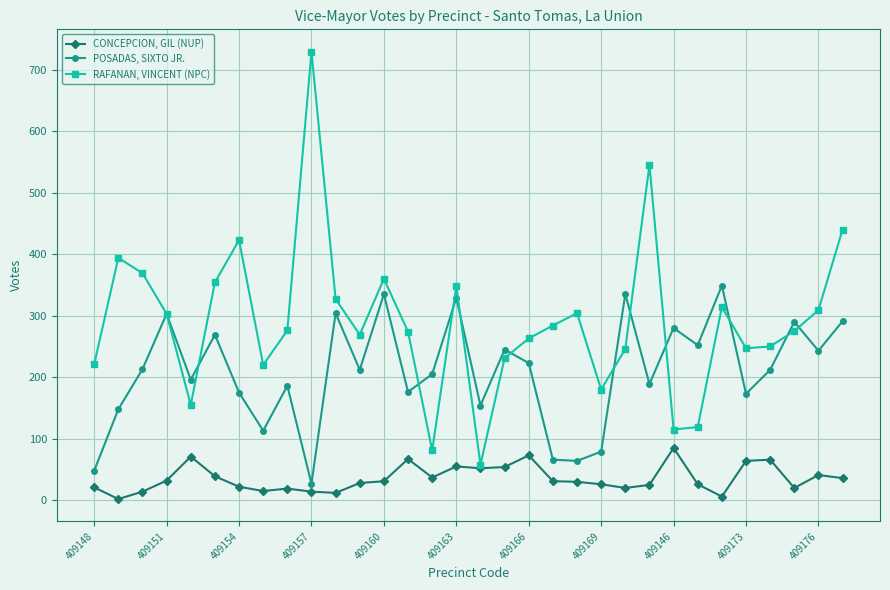

Does the chart display data point markers on the line(s)?

Yes